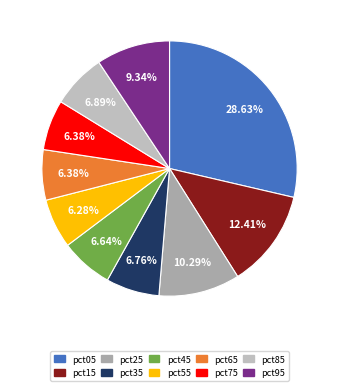

How many slices are in this pie chart?

10